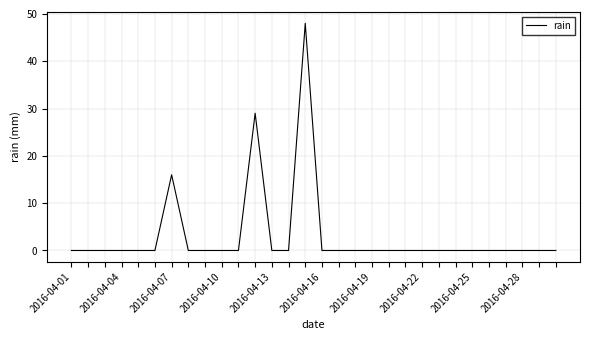

What is the difference between the maximum and minimum values?

48